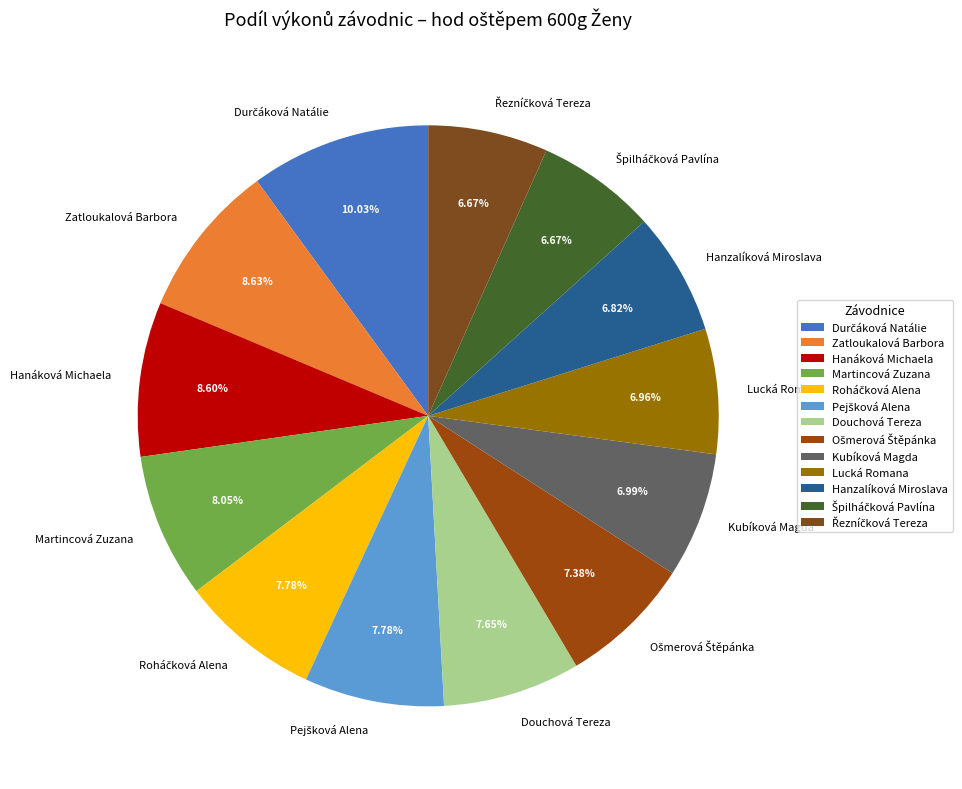

Is there any slice that represents more than half of the pie?

No